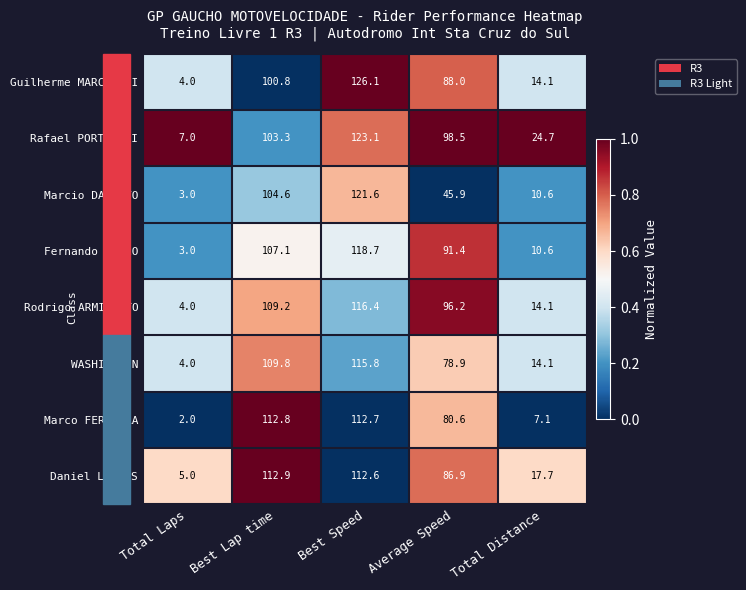

Which series changed the most between Total Laps and Best Speed?

Guilherme MARCCUCCI